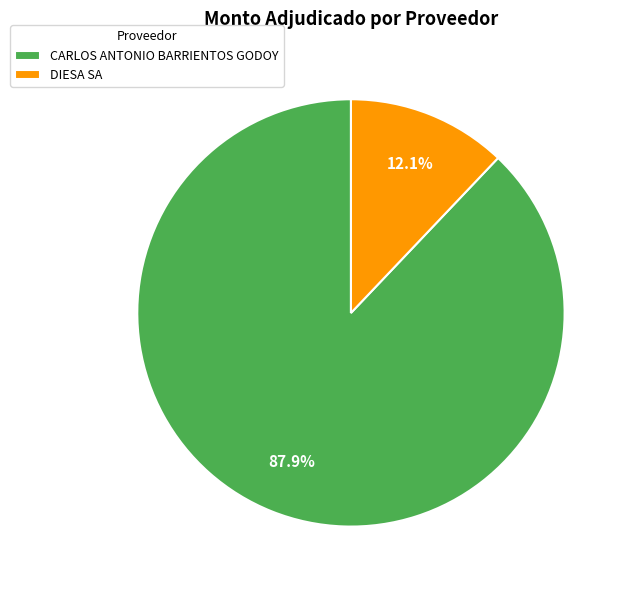

Which category accounts for the majority?

CARLOS ANTONIO BARRIENTOS GODOY